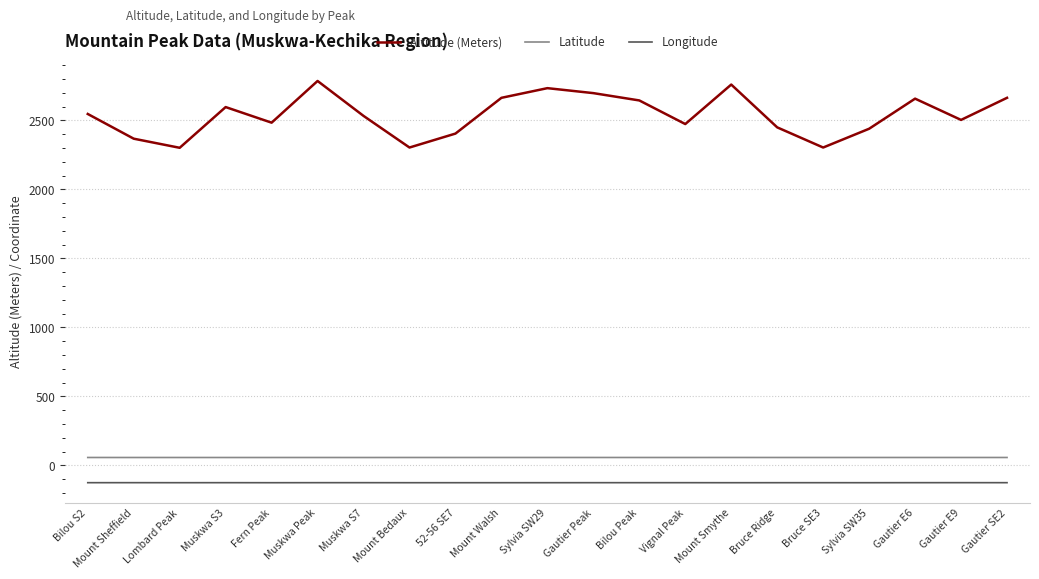

Which series has the largest range (max minus min)?

Altitude (Meters)